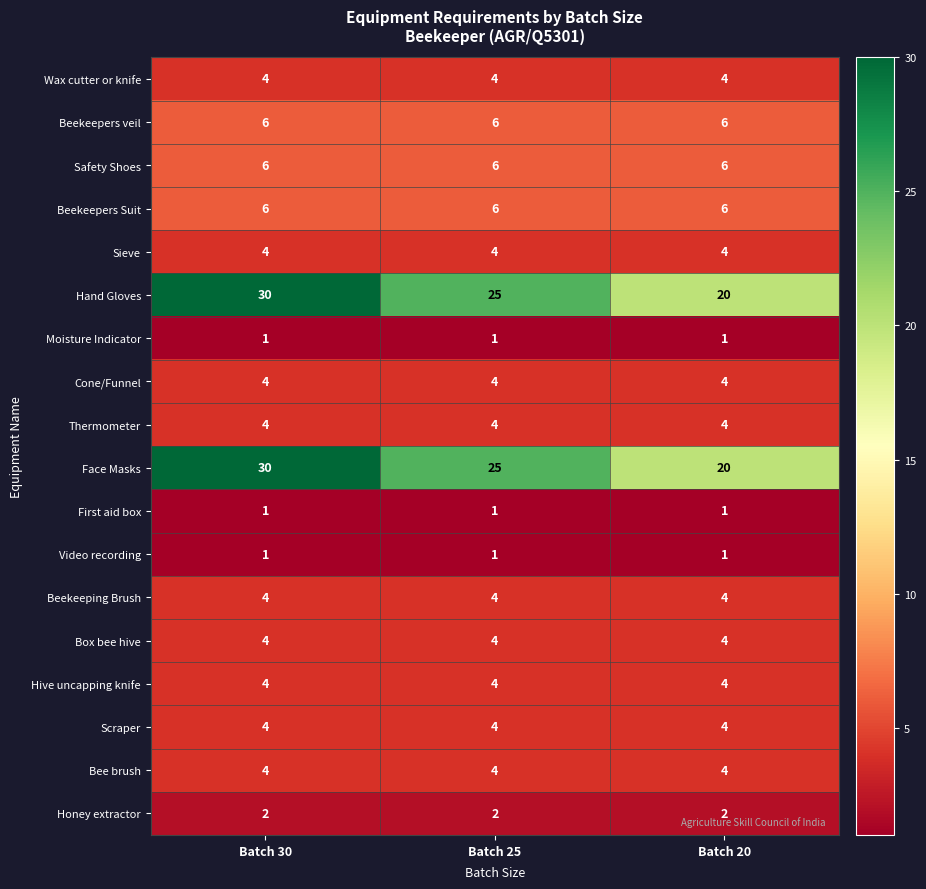

Is the value of Cone/Funnel at Batch 20 greater than the value of Honey extractor at Batch 20?

Yes